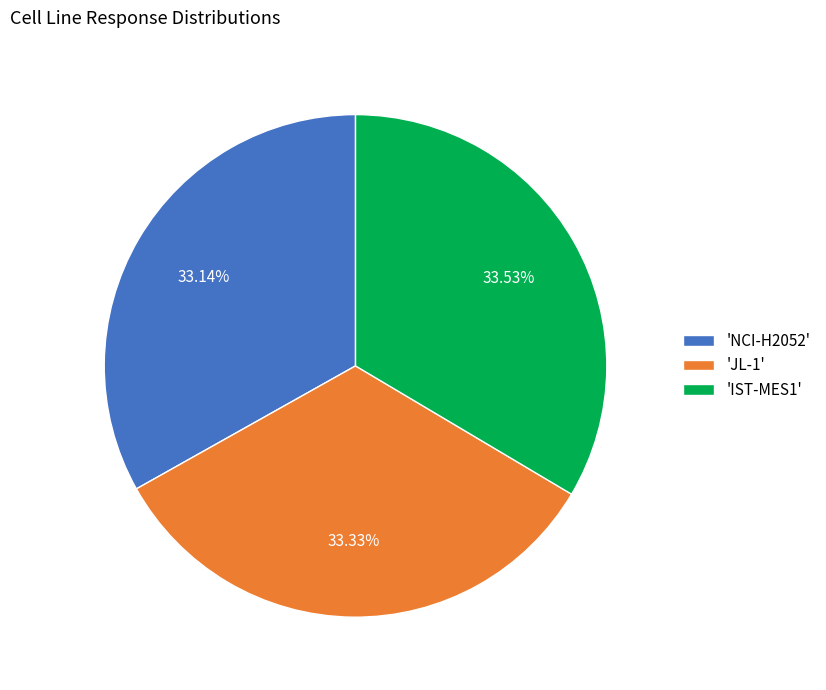

What is the ratio of the value at 'IST-MES1' to the value at 'NCI-H2052'?

1.0